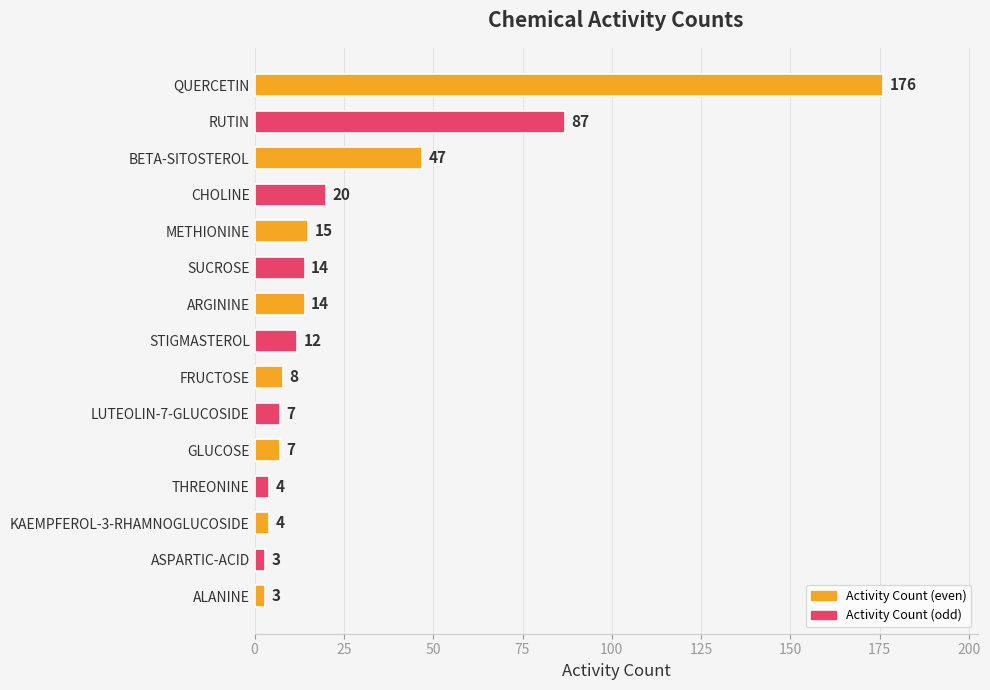

What is the smallest value displayed?

3